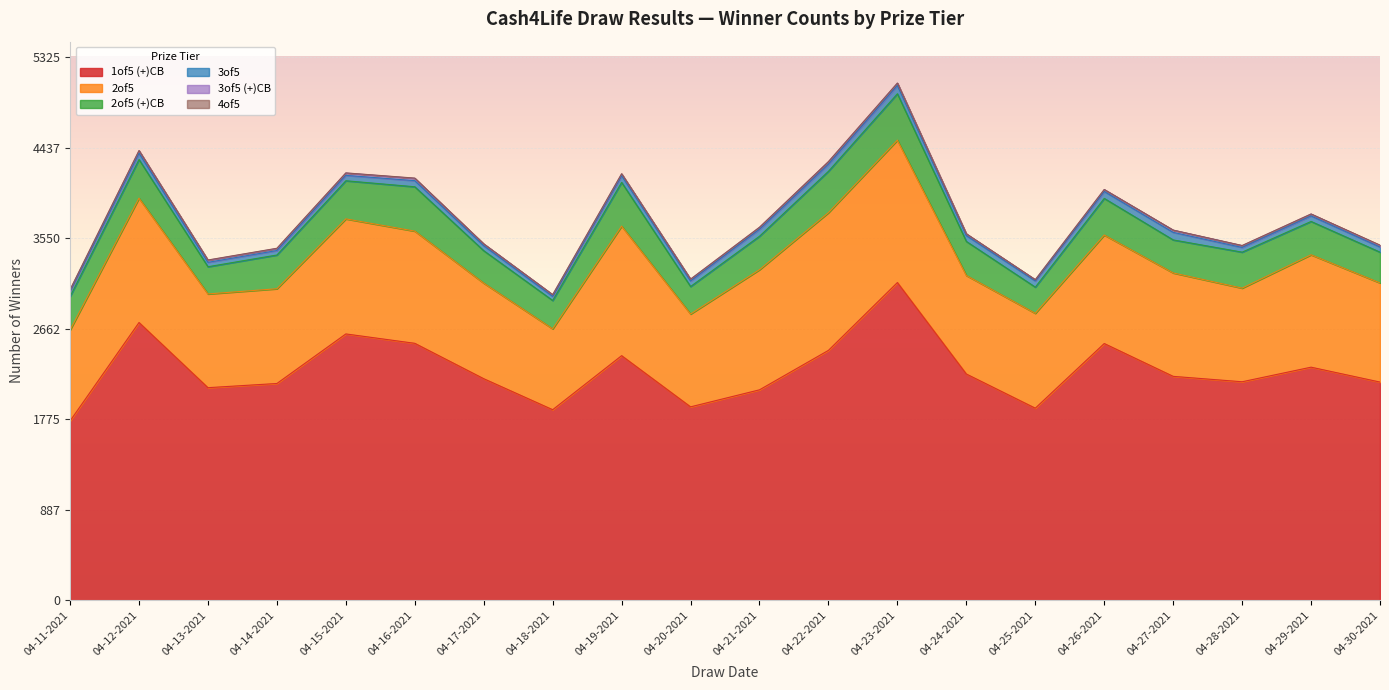

At which category is the sum across all series the highest?

04-23-2021